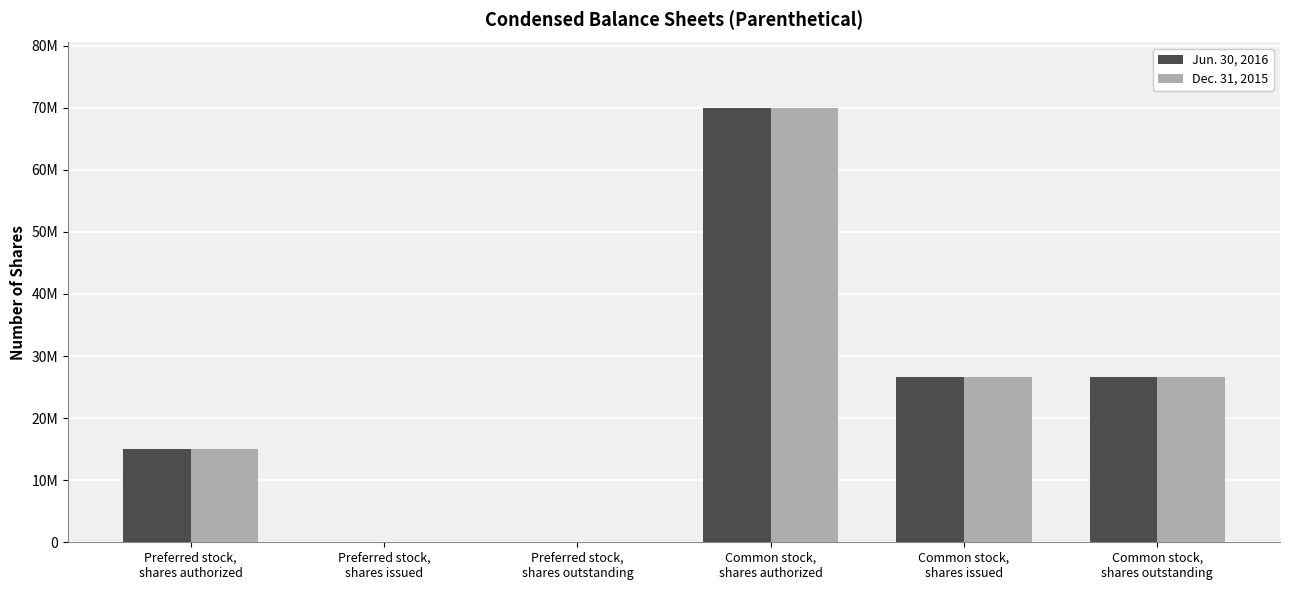

Where does the Dec. 31, 2015 series first go above 26545000?

Common stock,
shares authorized